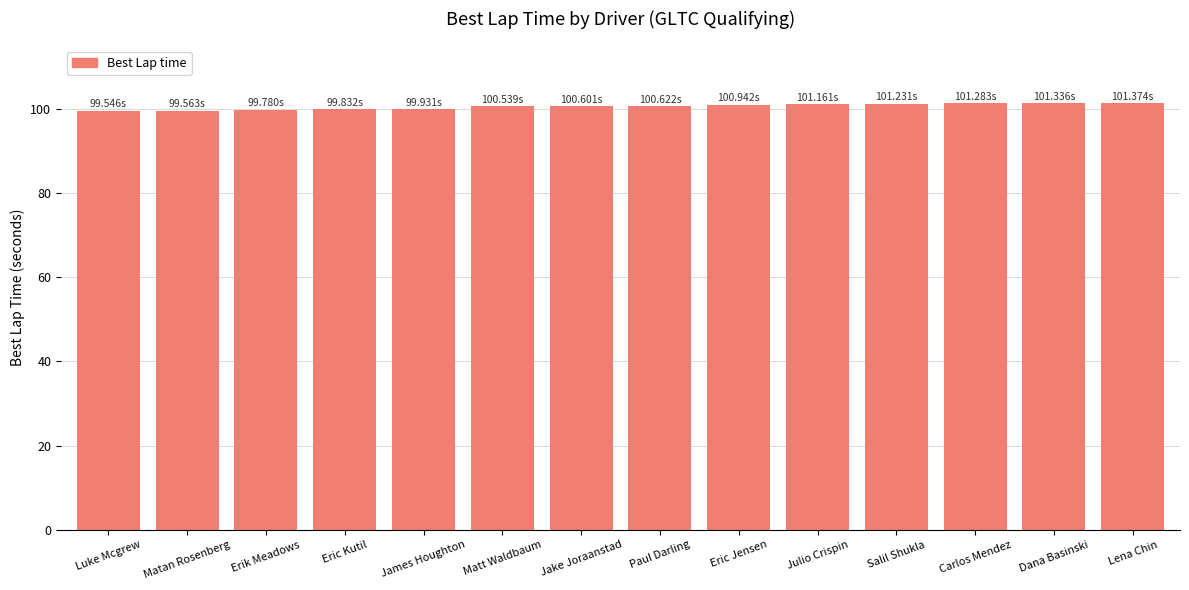

Are the bars horizontal?

No